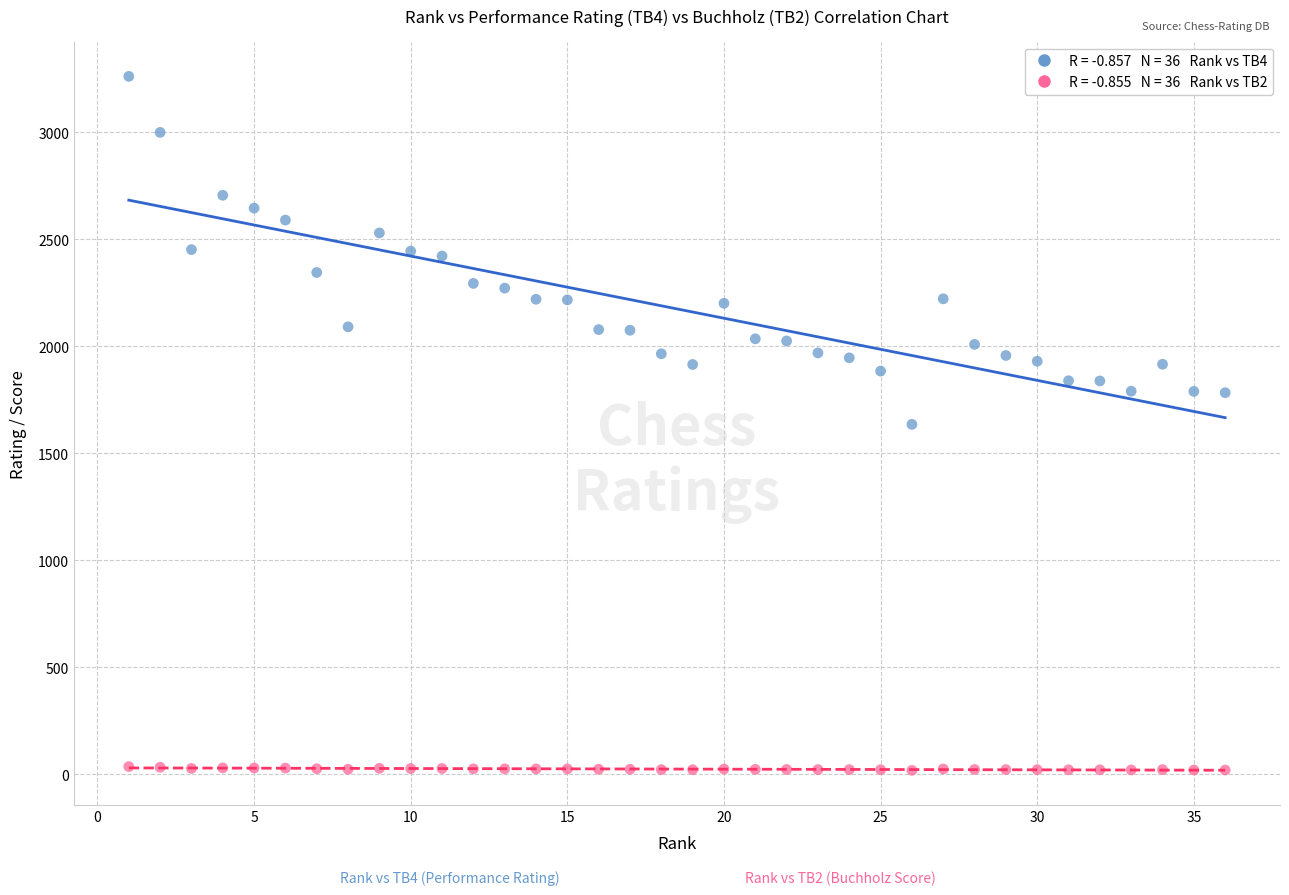

Across all data points, what is the range of X values (max minus min)?

35.0